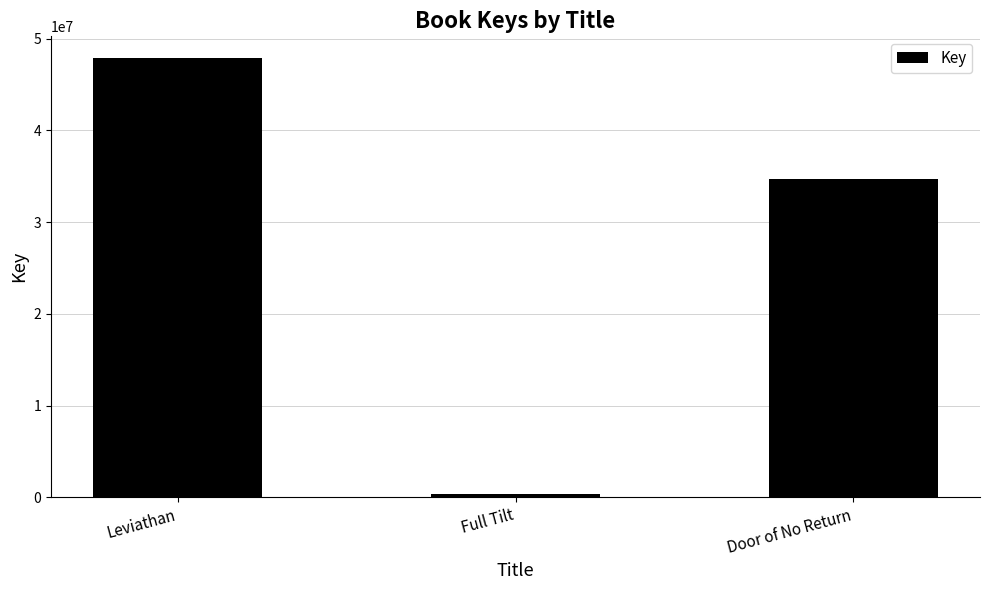

What is the change in value from Full Tilt to Door of No Return?

+34398304